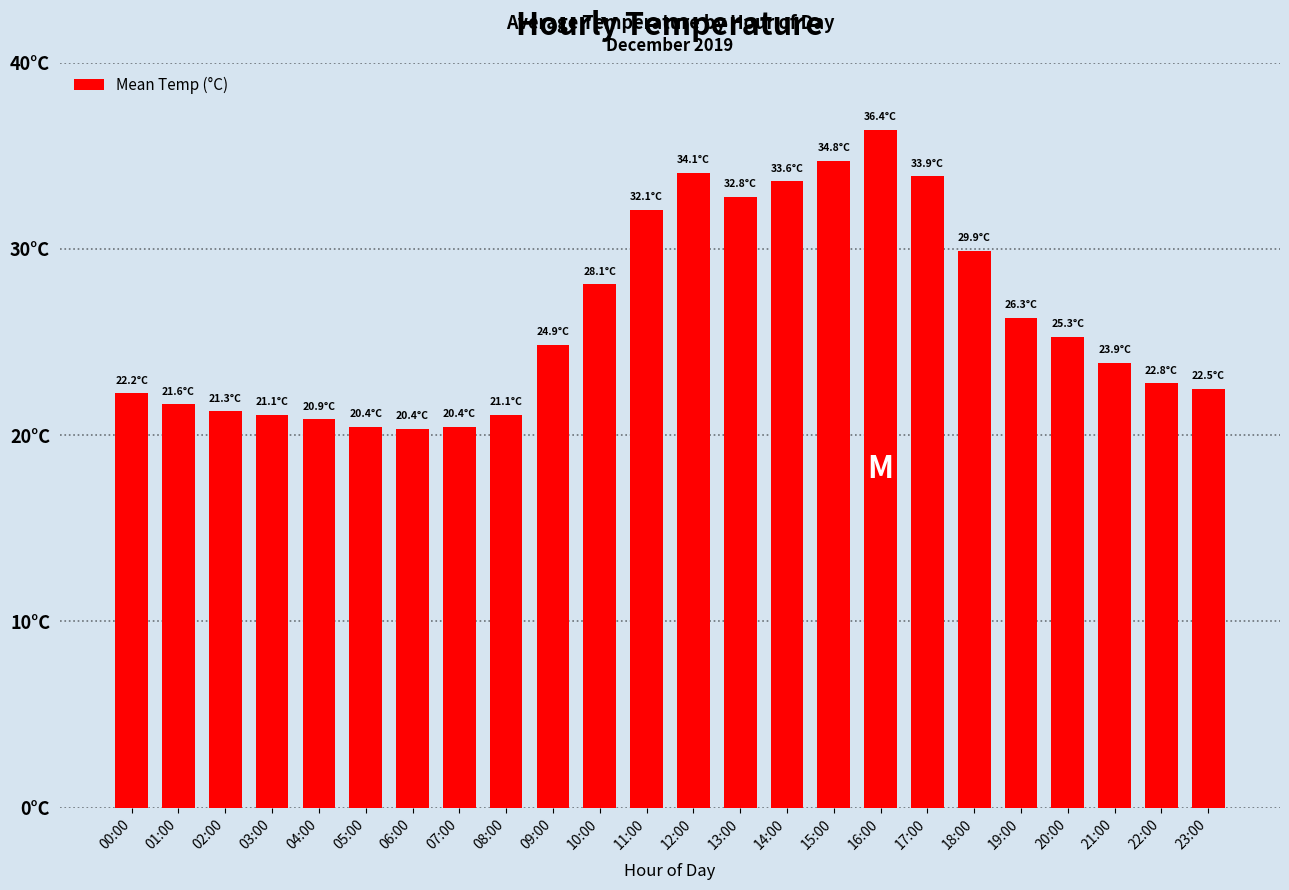

Does the chart contain any negative values?

No